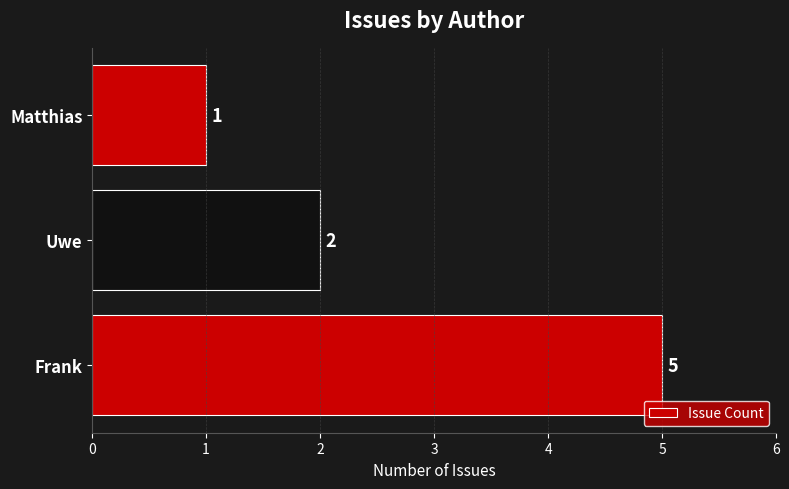

What is the difference between the second highest and minimum values?

1